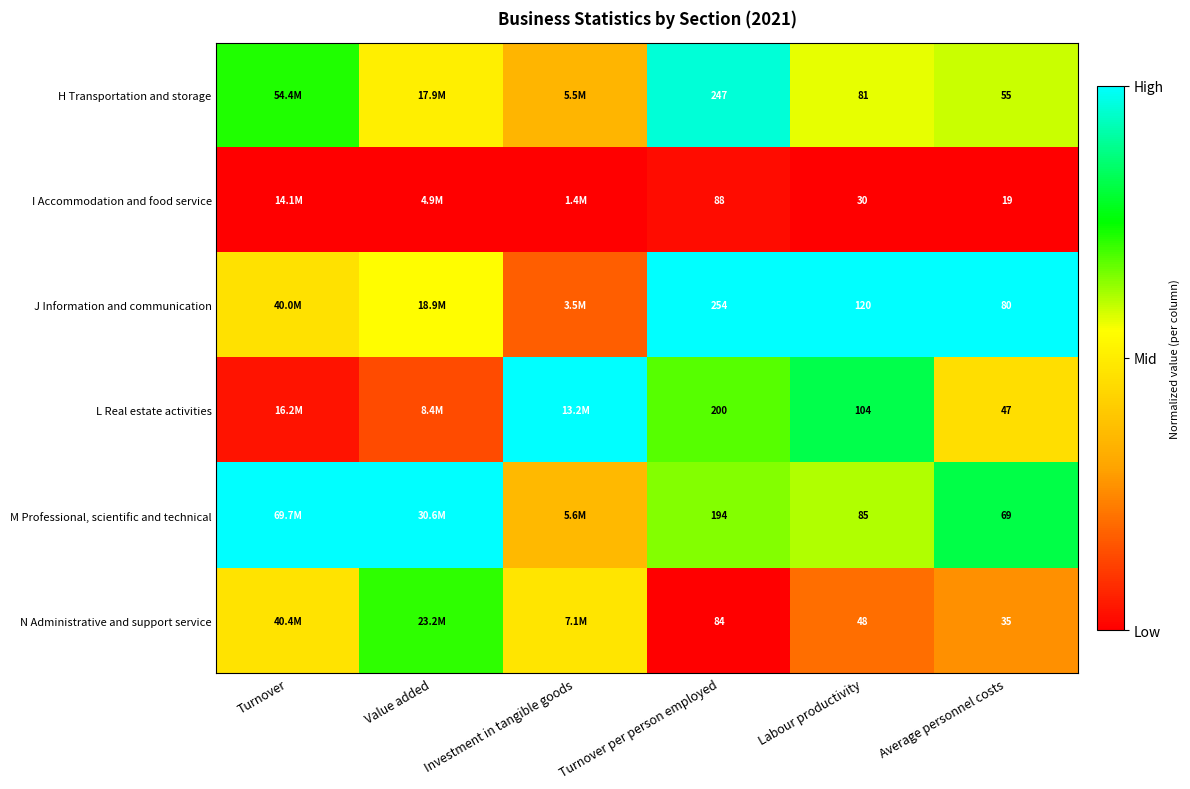

Rank the series at Turnover per person employed from highest to lowest value.

J Information and communication, H Transportation and storage, L Real estate activities, M Professional, scientific and technical, I Accommodation and food service, N Administrative and support service